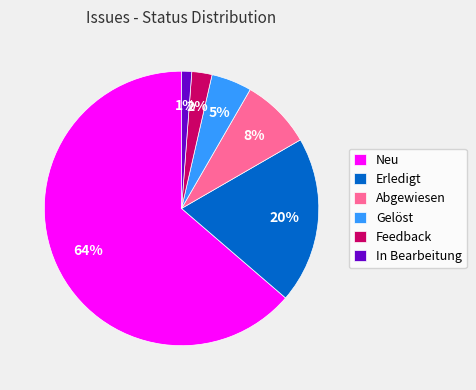

Do In Bearbeitung and Neu together represent more than half of the pie?

Yes